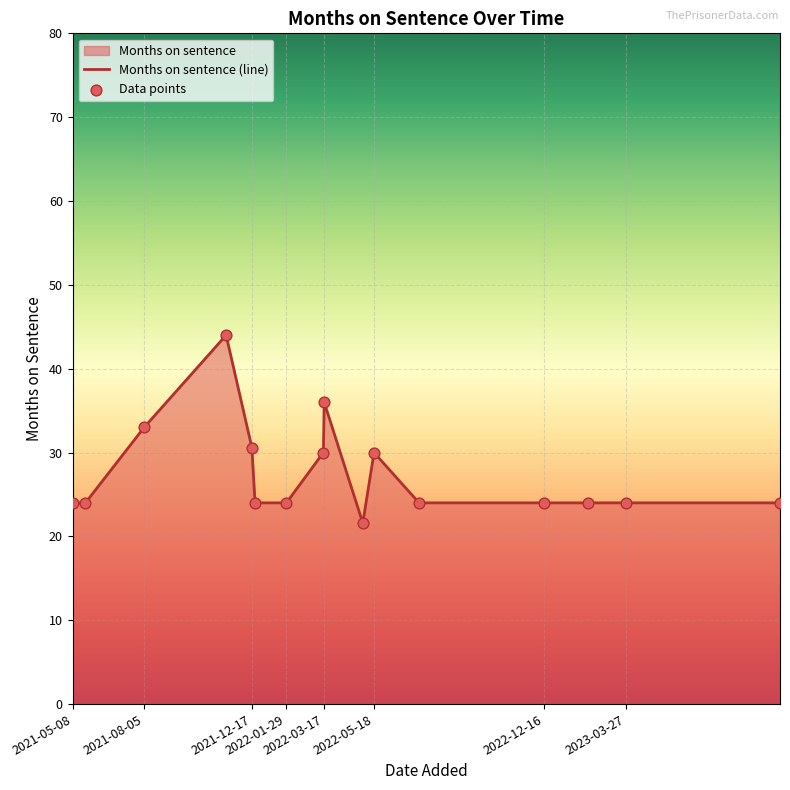

What is the greatest value displayed?

44.0